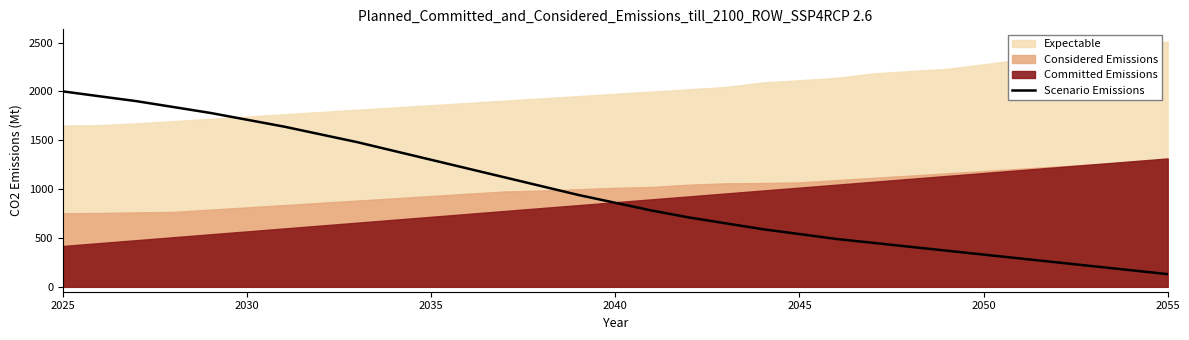

What is the lowest value of the Scenario Emissions series?

130.0